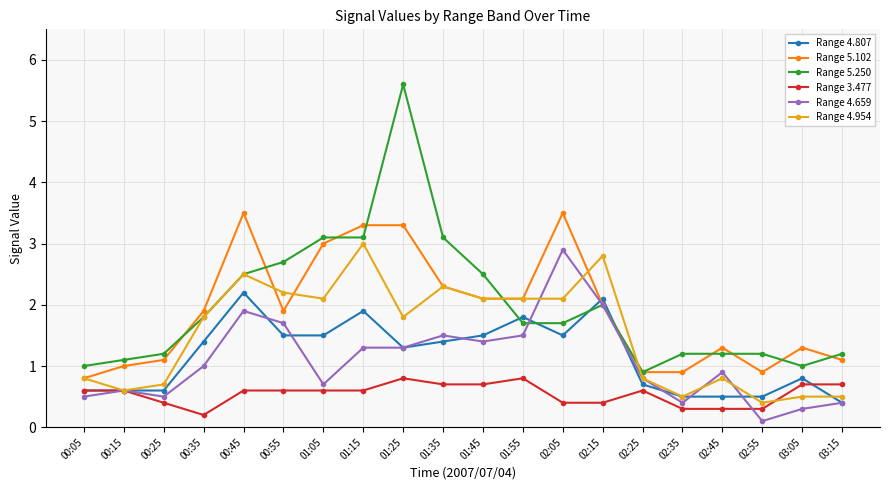

Which series has the largest total across all categories?

Range 5.250